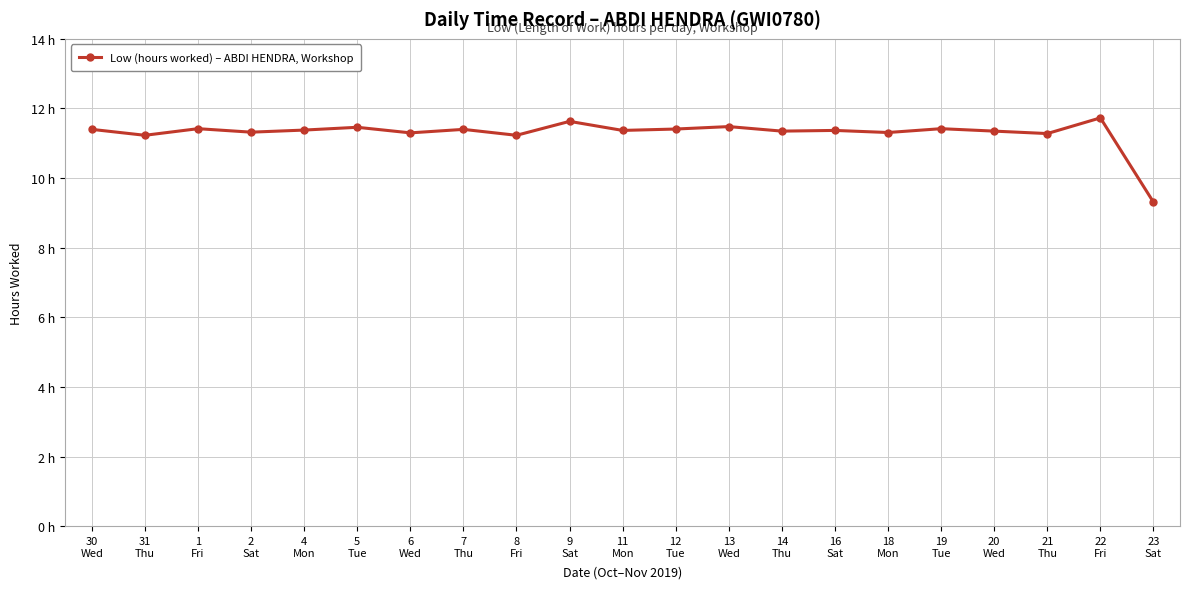

Is this an area chart (filled region under the line)?

No